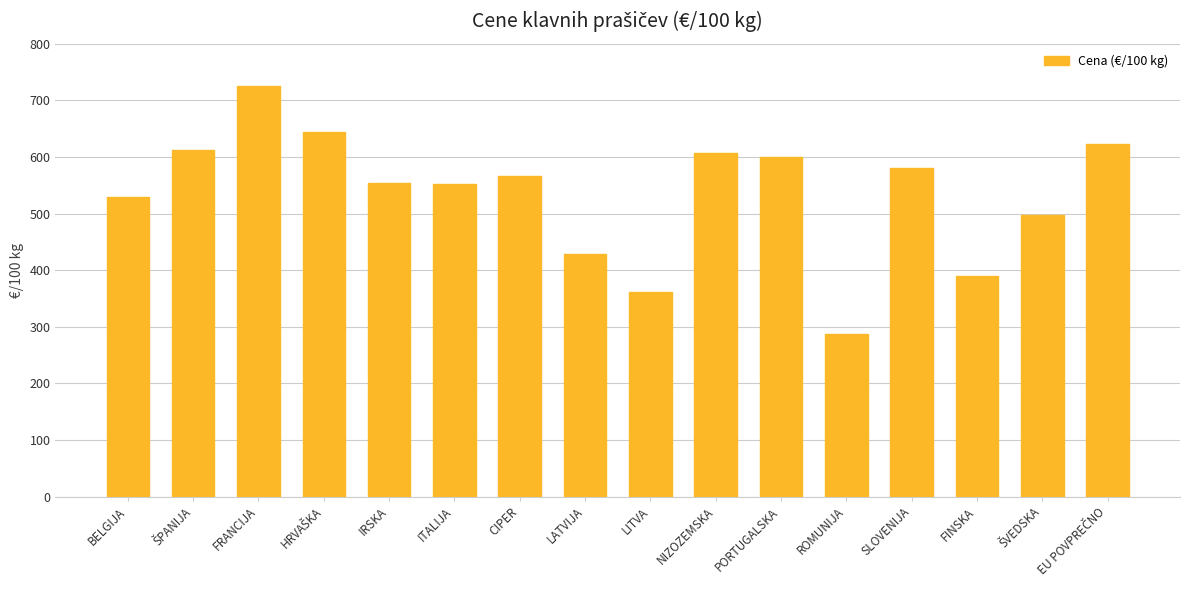

What is the label of the 8th bar from the left?

LATVIJA